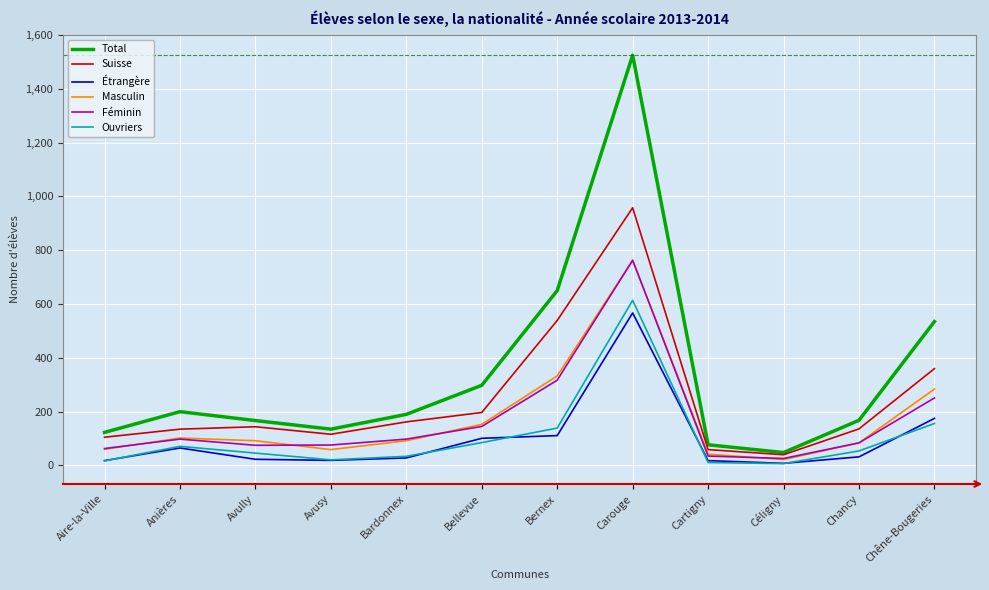

At which label is Ouvriers closest to 310?

Chêne-Bougeries